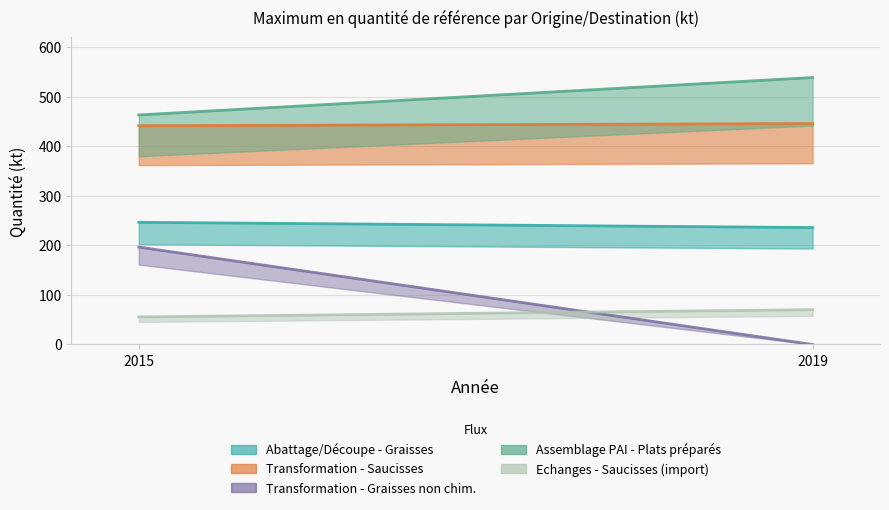

Is it true that Assemblage PAI - Plats préparés equals 463.5 at 2015?

True